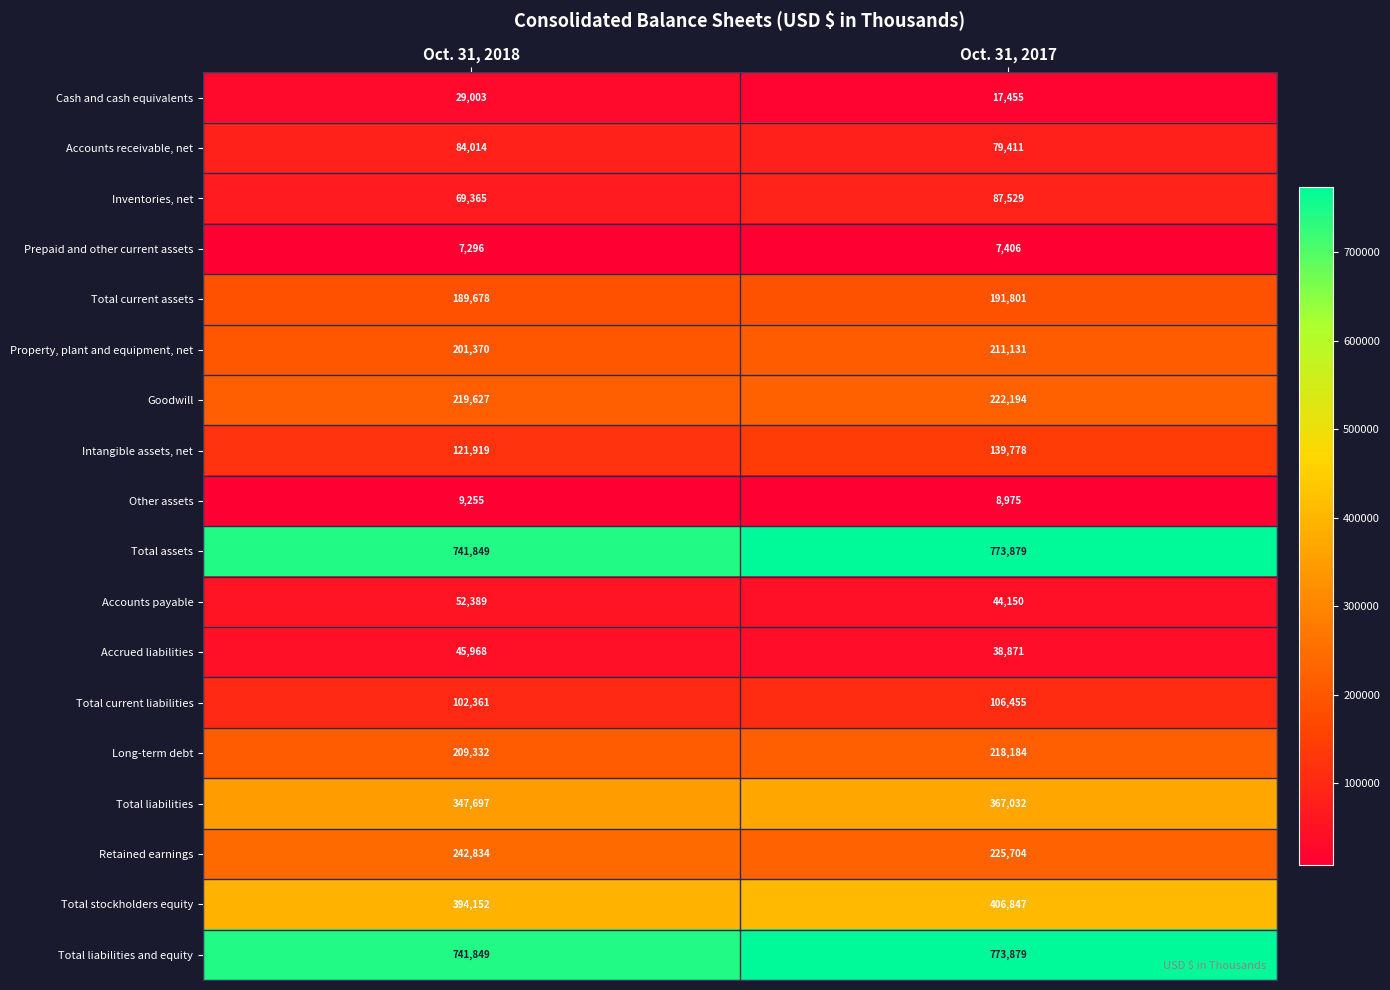

What is the difference between the highest and lowest values at Oct. 31, 2018?

734553